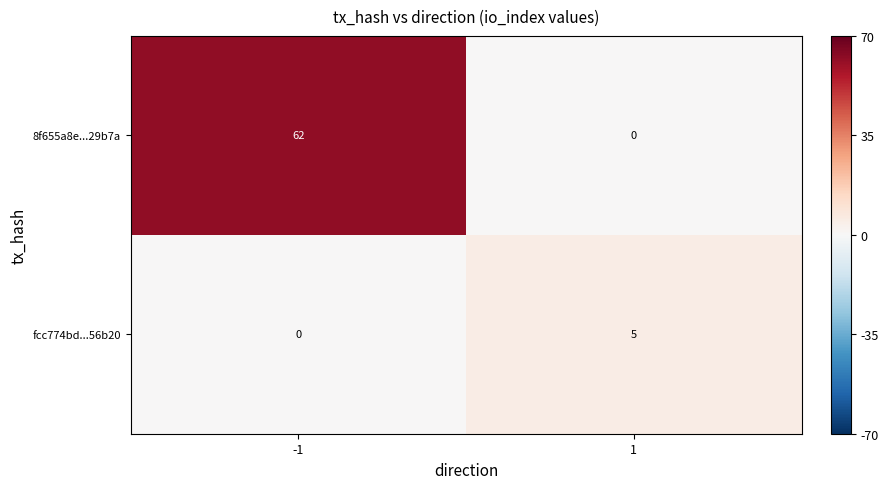

What is the difference between the maximum and minimum values in the 8f655a8e...29b7a series?

62